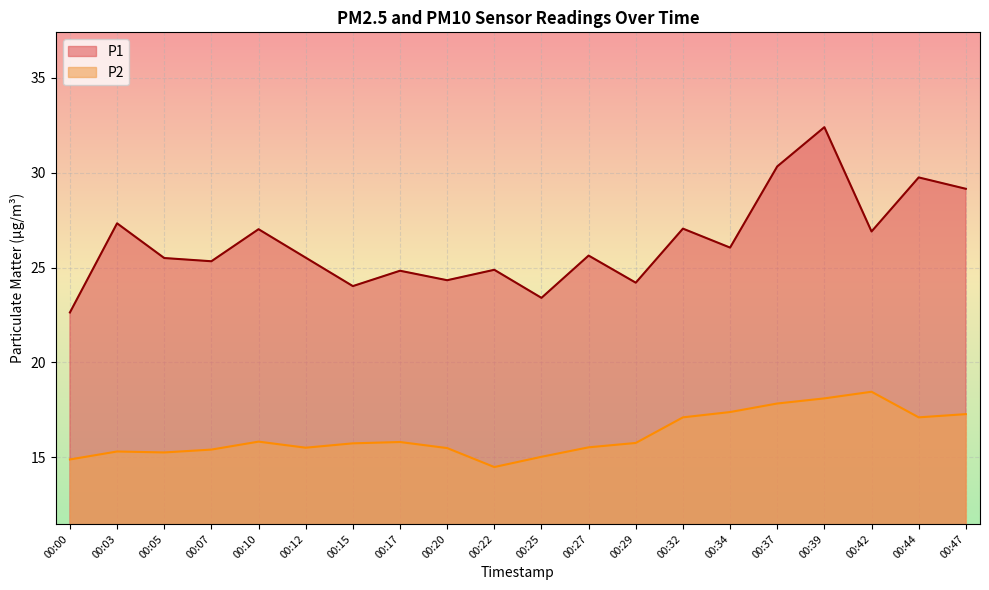

At which label does P2 first exceed 15?

00:03